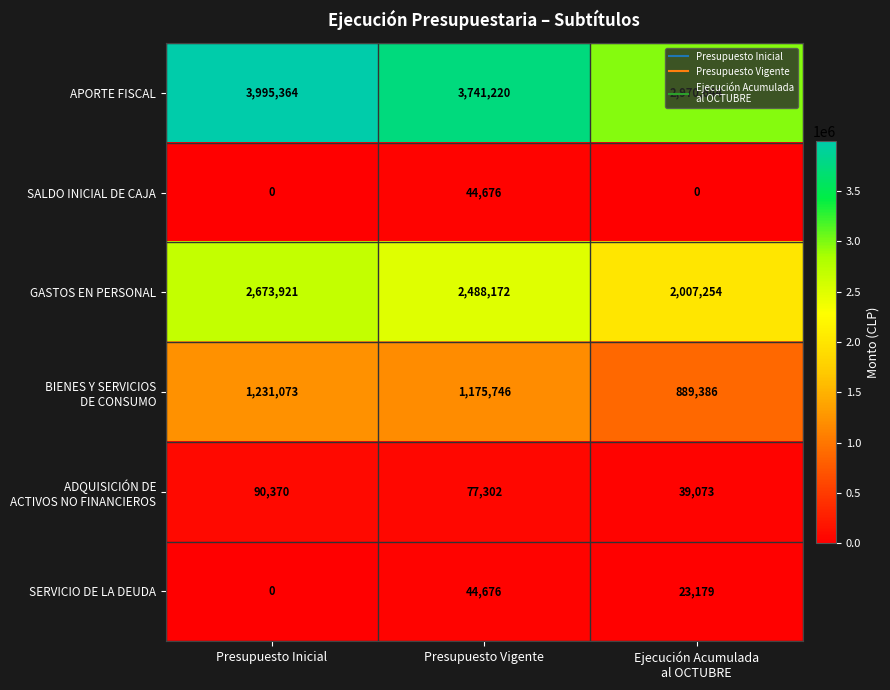

How many APORTE FISCAL values are between 2970644 and 3995364?

3